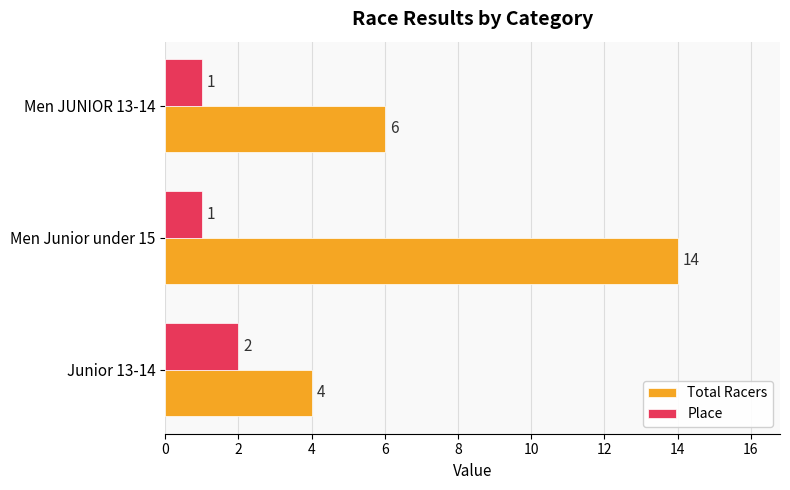

Which series changed the most between Junior 13-14 and Men Junior under 15?

Total Racers